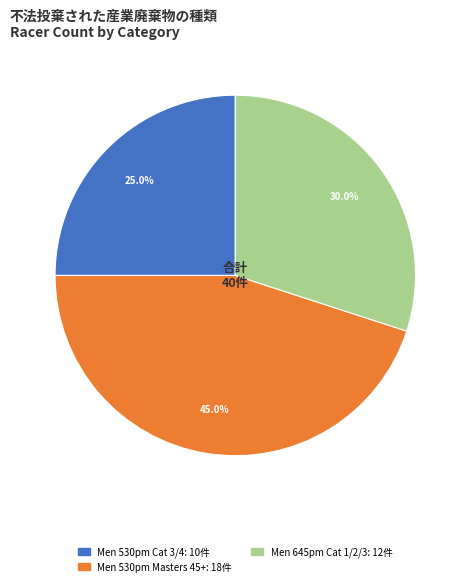

Is there a majority slice in this chart?

No